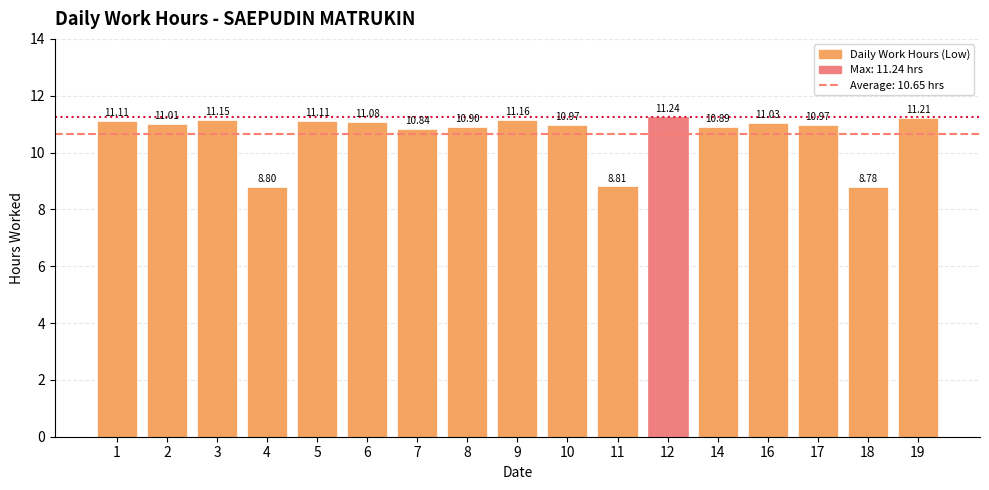

How many bars are there in total?

17